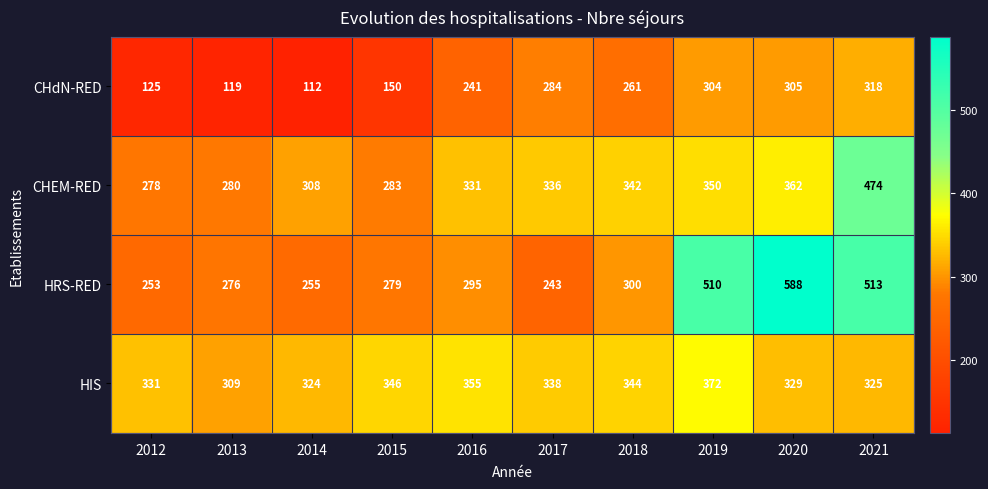

At 2012, list the series in order from smallest to largest.

CHdN-RED, HRS-RED, CHEM-RED, HIS